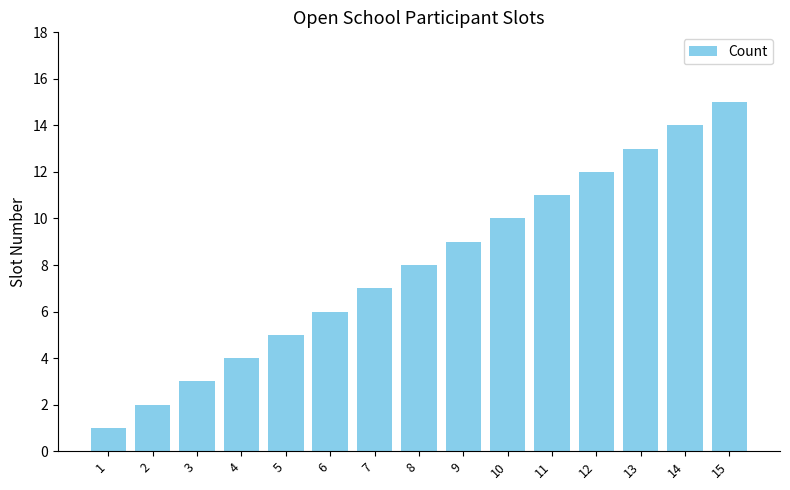

Reading right to left, list all the values displayed in this chart.

15=15	14=14	13=13	12=12	11=11	10=10	9=9	8=8	7=7	6=6	5=5	4=4	3=3	2=2	1=1